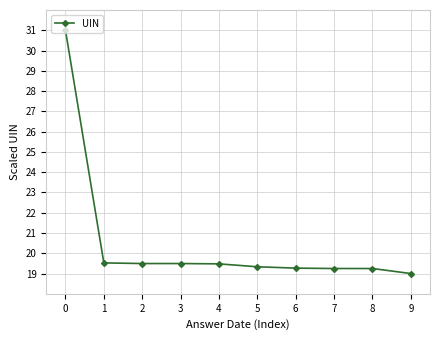

Approximately how many times larger is the value at 3 compared to 4?

1.0